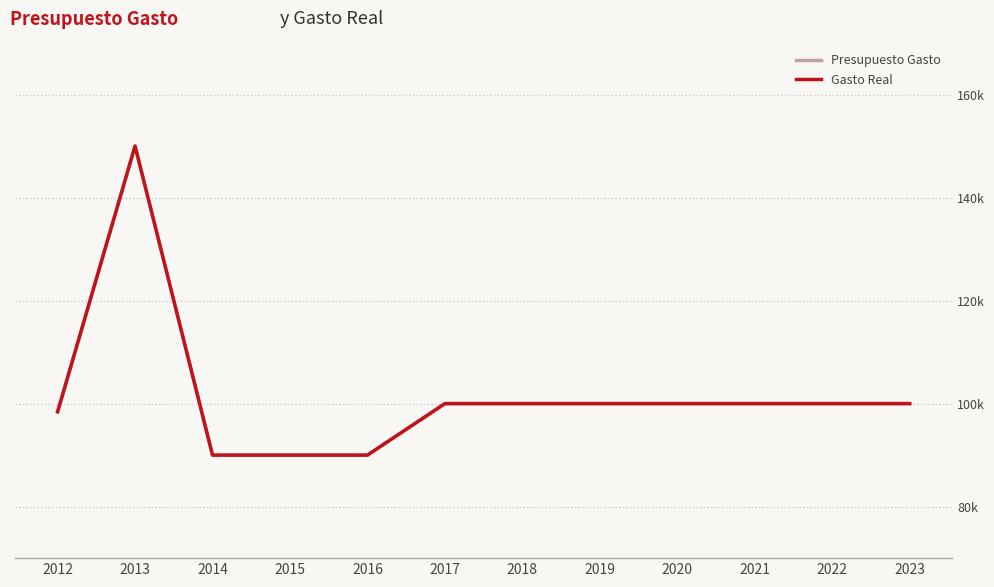

Between 2012 and 2019, which series saw the biggest shift?

Presupuesto Gasto